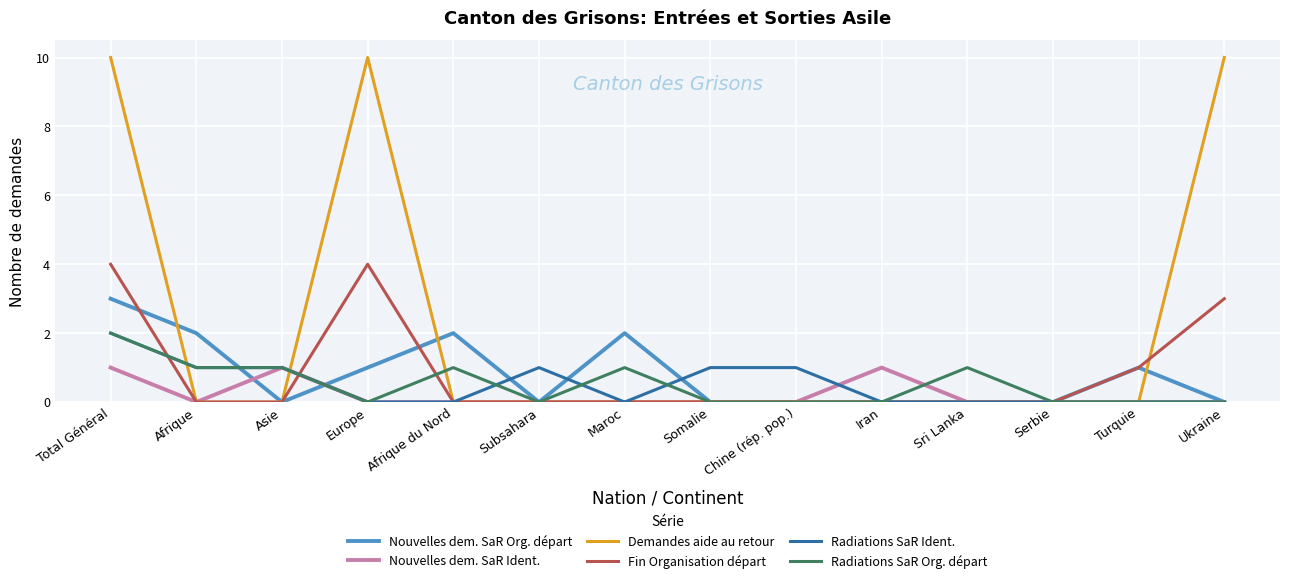

The value of Radiations SaR Ident. at Somalie is 1. True or false?

True